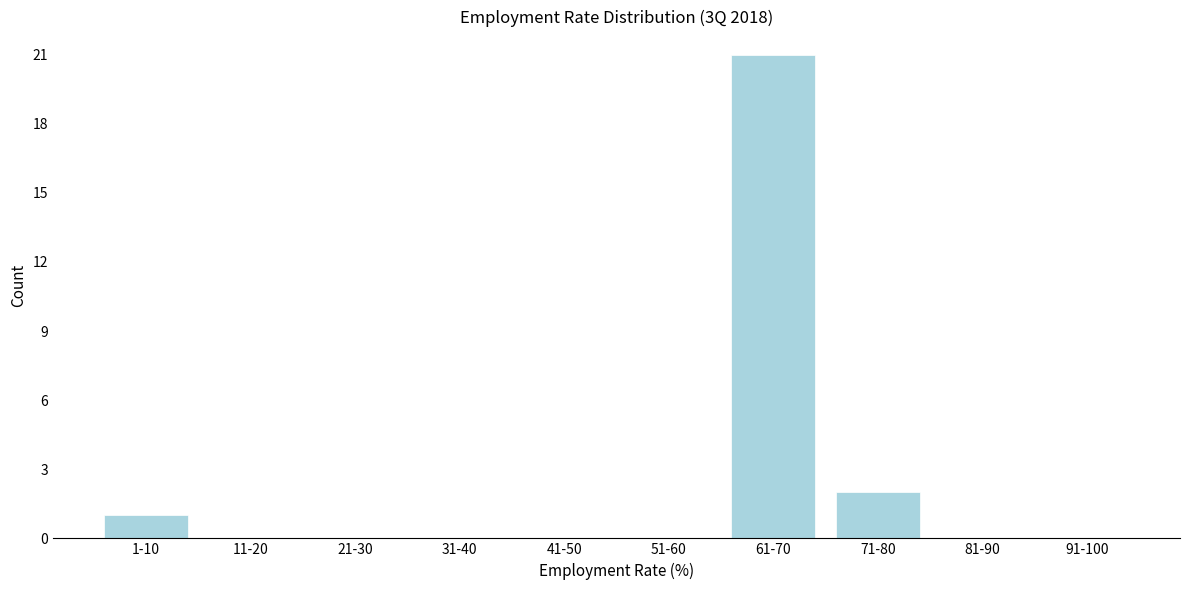

Reading left to right, what are all the values shown in this chart?

1-10=1	11-20=0	21-30=0	31-40=0	41-50=0	51-60=0	61-70=21	71-80=2	81-90=0	91-100=0